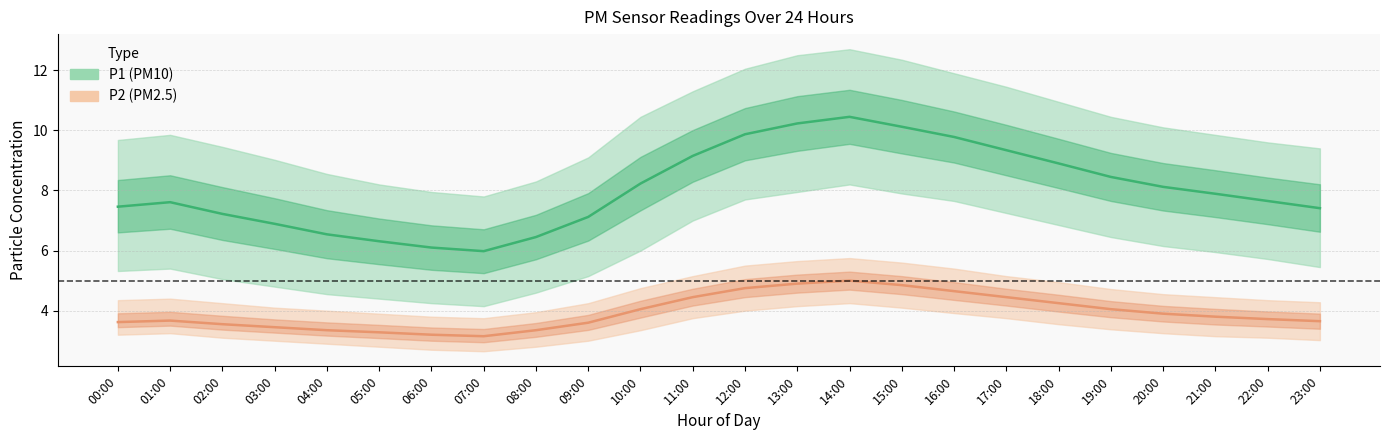

True or false: P2_mean has more than 0 points higher than both neighbors.

True